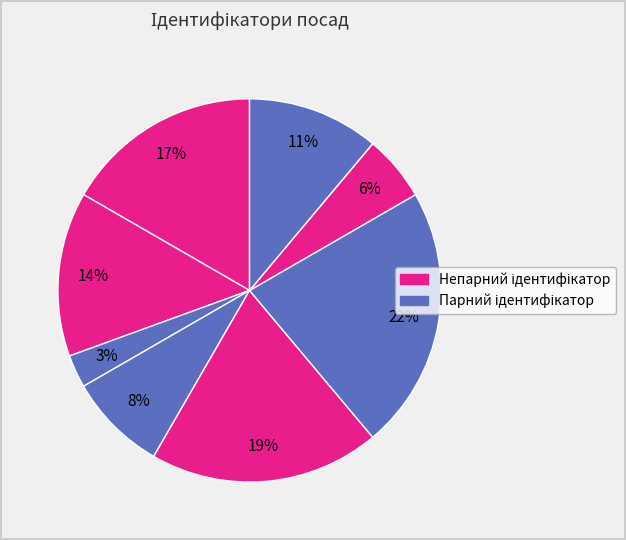

How many segments does this pie chart have?

8